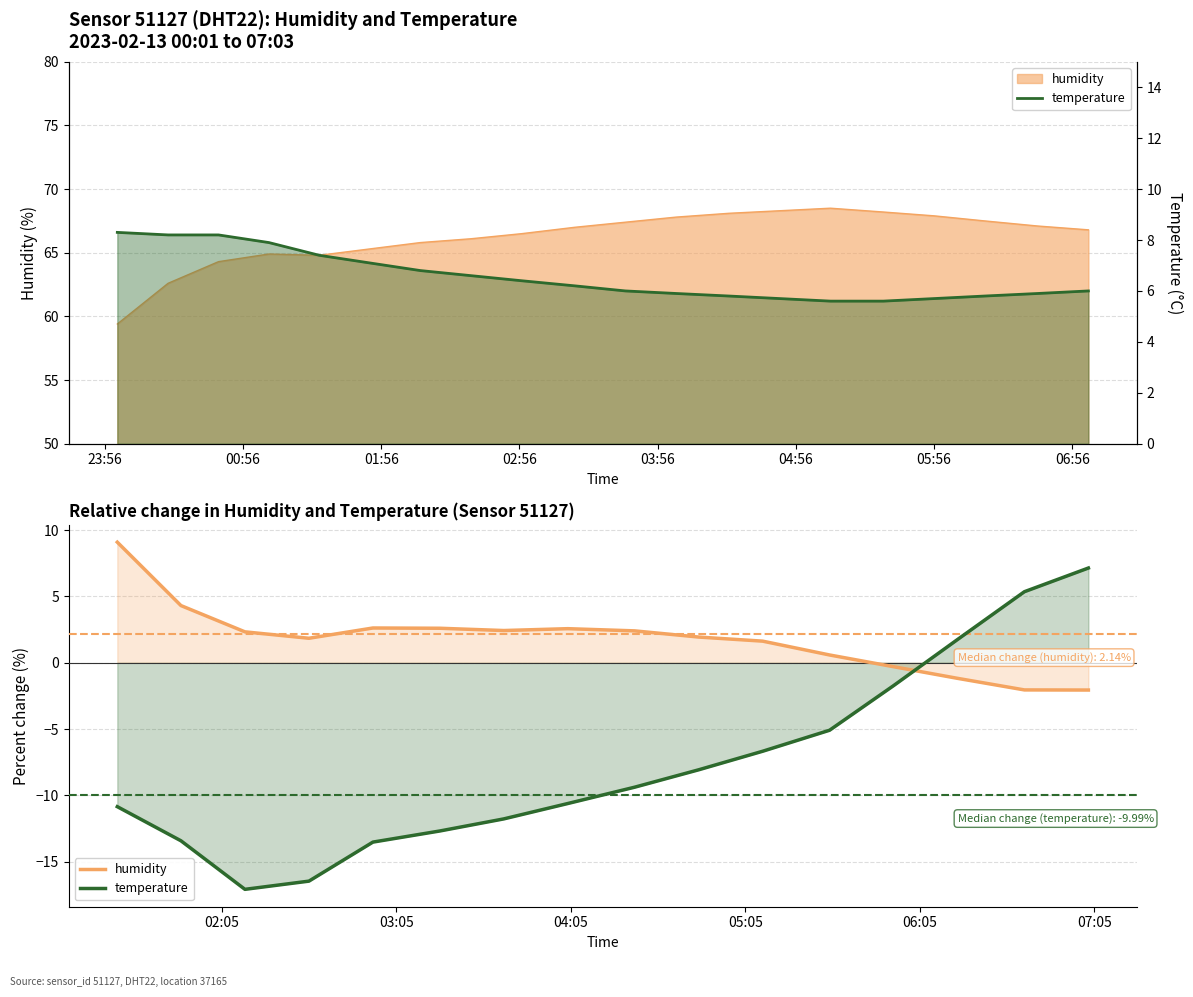

Count the number of categories in the chart.

20